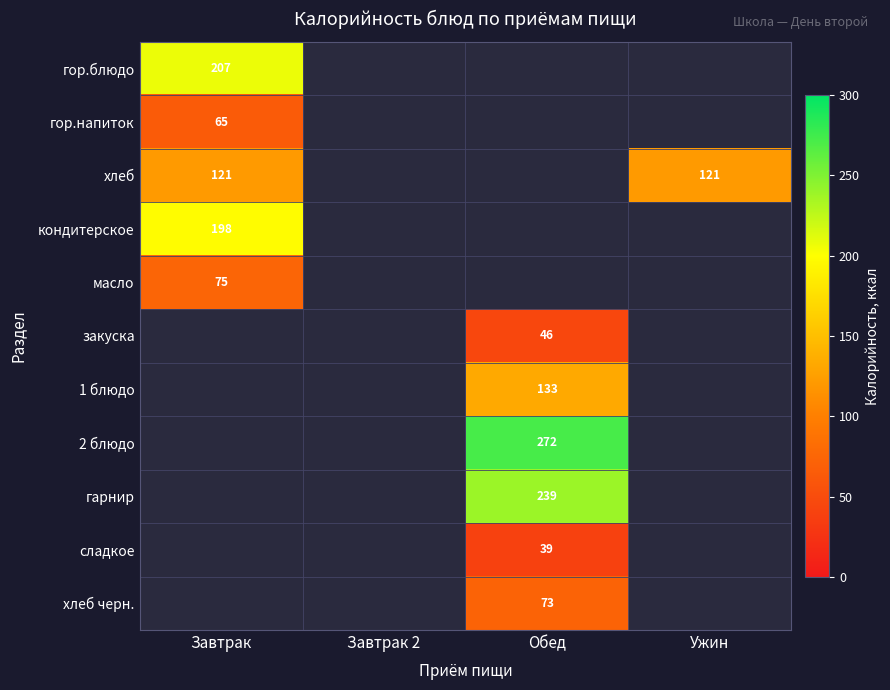

How many distinct data groups are displayed?

11